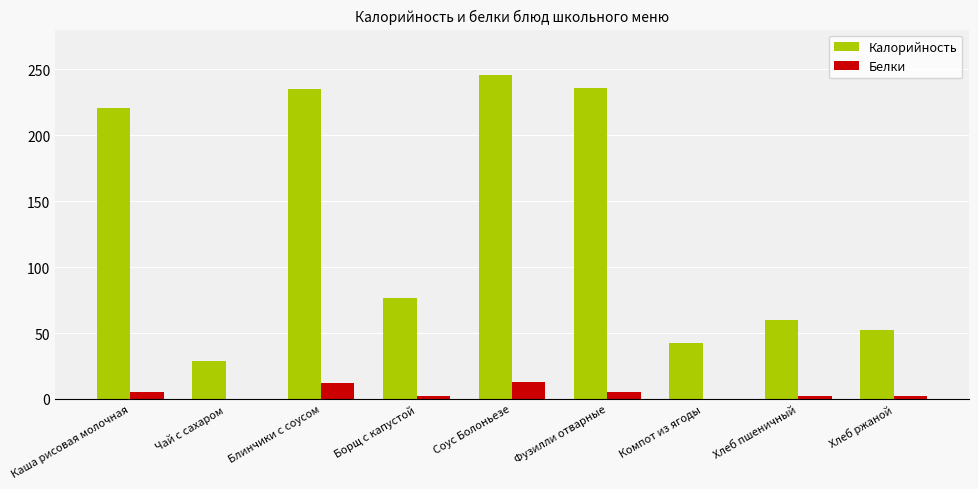

At which label does Калорийность first exceed 76?

Каша рисовая молочная